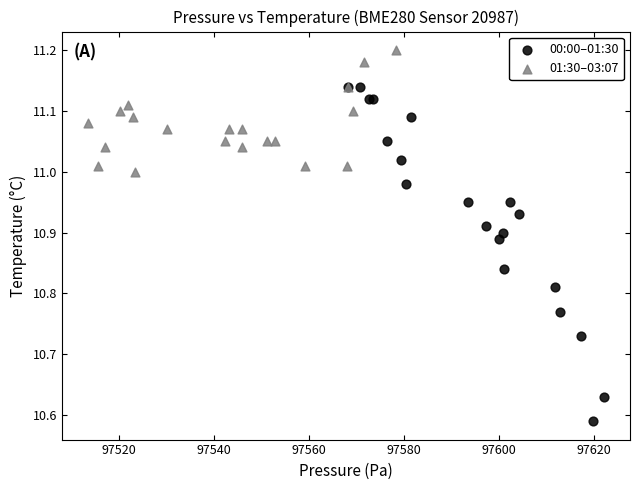

Which series contains the highest Y value?

01:30–03:07